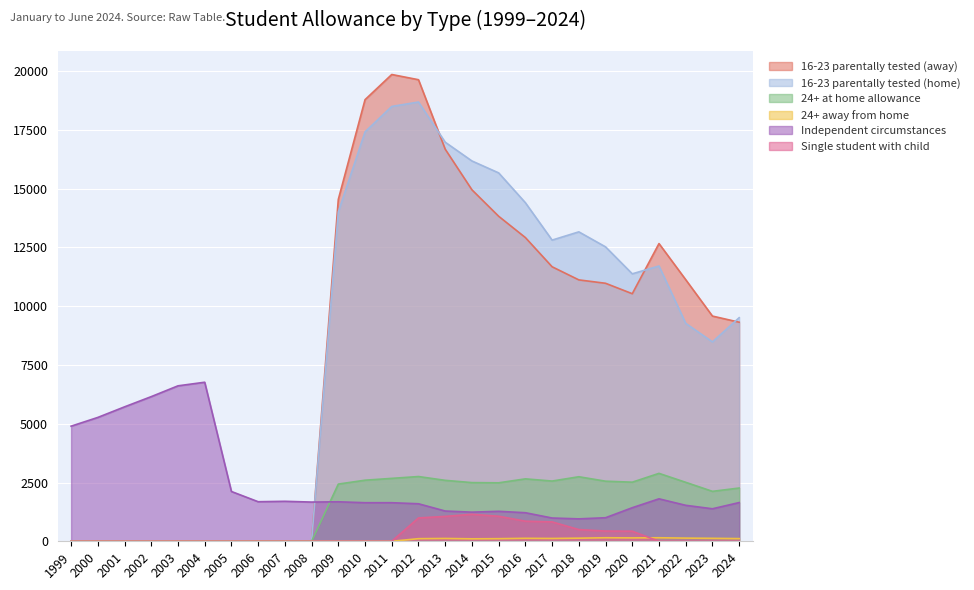

Reading left to right, extract all data points from this chart.

16-23 parentally tested (away): 0	0	0	0	0	0	0	0	0	0	14541	18783	19854	19632	16677	14949	13824	12918	11676	11118	10974	10530	12663	11127	9579	9318
16-23 parentally tested (home): 0	0	0	0	0	0	0	0	0	0	14010	17415	18495	18684	16974	16176	15669	14400	12810	13161	12522	11376	11709	9270	8481	9510
24+ at home allowance: 0	0	0	0	0	0	0	0	0	0	2433	2598	2676	2754	2592	2496	2487	2655	2562	2745	2556	2514	2889	2508	2124	2265
24+ away from home: 0	0	0	0	0	0	0	0	0	0	0	0	0	111	120	105	111	126	120	132	150	144	150	135	126	114
Independent circumstances: 4896	5268	5718	6153	6612	6765	2118	1683	1701	1668	1680	1641	1641	1596	1287	1239	1275	1215	990	954	1002	1428	1806	1530	1383	1647
Single student with child: 0	0	0	0	0	0	0	0	0	0	0	0	0	993	1059	1149	1065	855	825	498	435	429	0	0	0	0